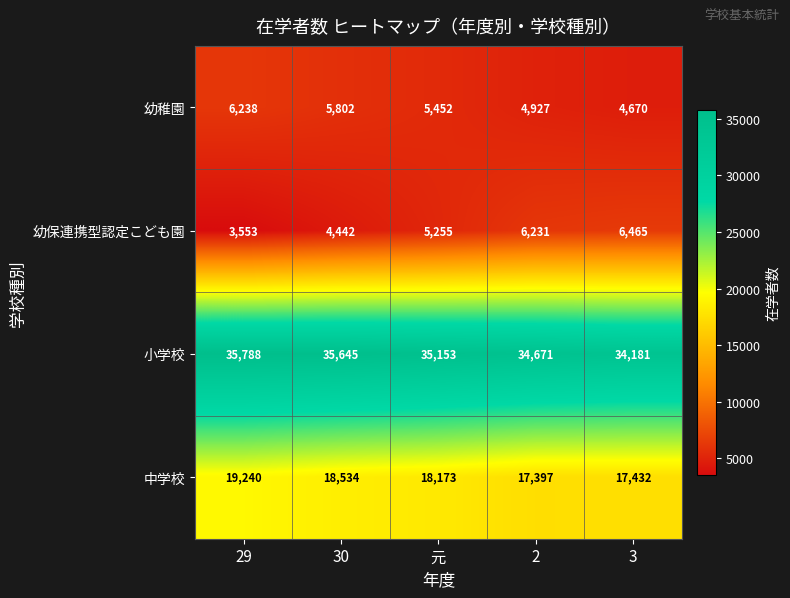

What is the sum of all 小学校 values?

175438